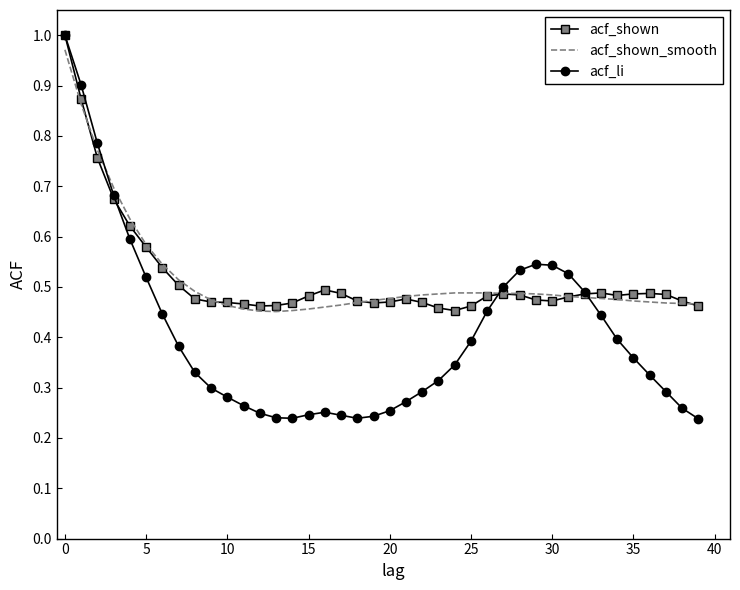

Which series has the largest range (max minus min)?

acf_li